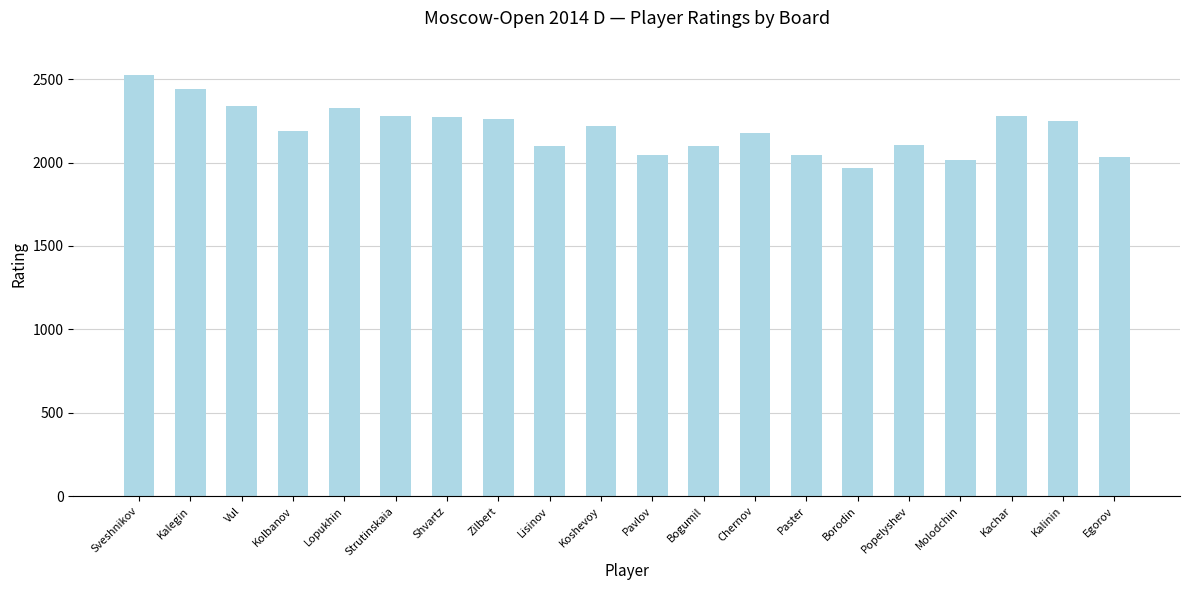

What position from the left is Kolbanov?

4